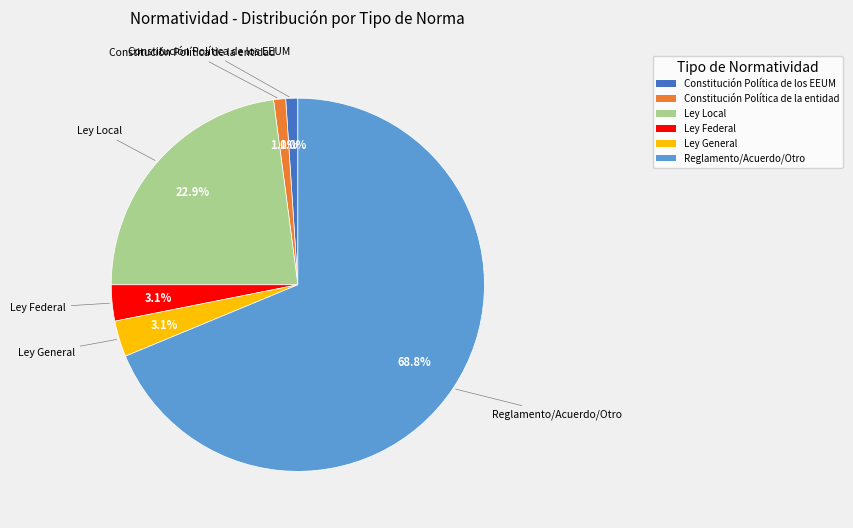

Is the sum of Constitución Política de la entidad and Reglamento/Acuerdo/Otro greater than half?

Yes